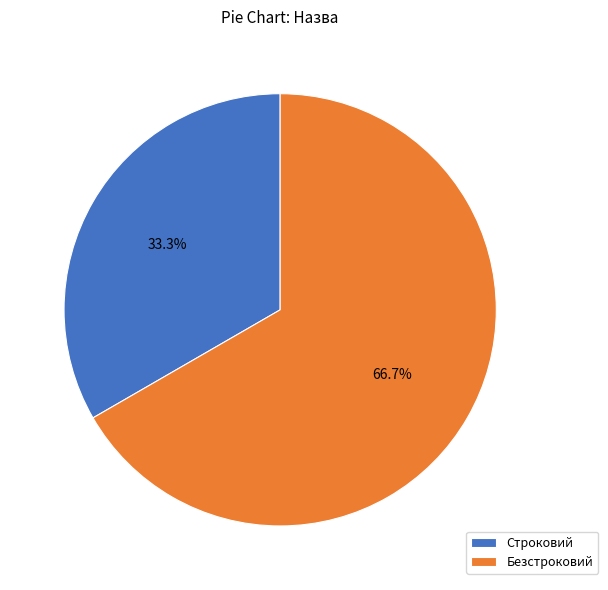

Does Строковий account for over 50% of the chart?

No